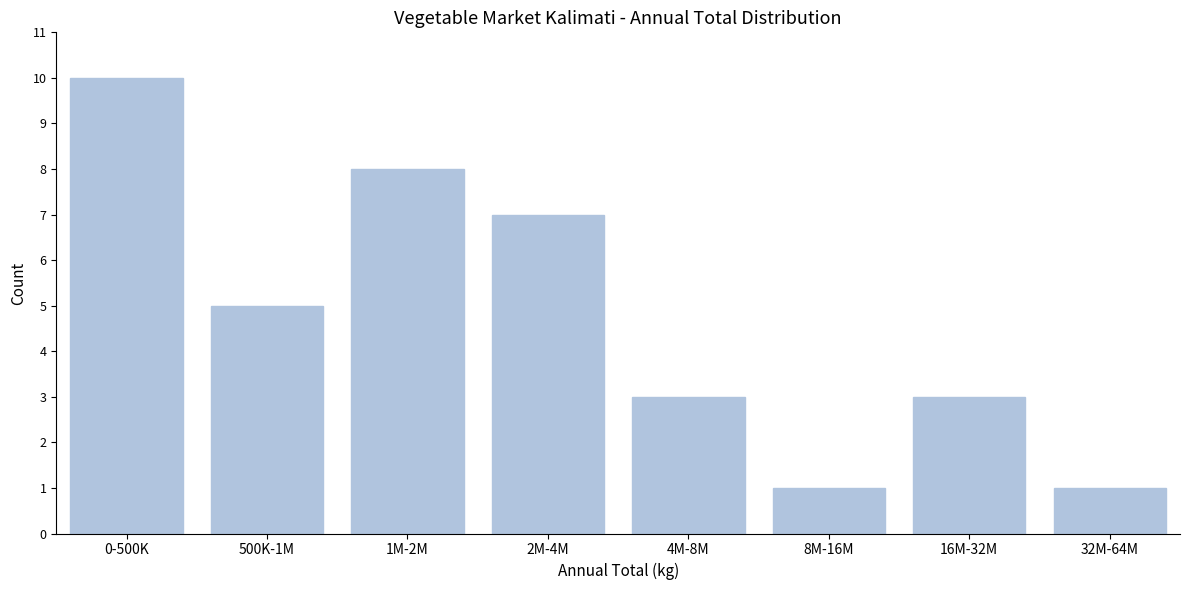

Reading left to right, what are all the values shown in this chart?

0-500K=10	500K-1M=5	1M-2M=8	2M-4M=7	4M-8M=3	8M-16M=1	16M-32M=3	32M-64M=1